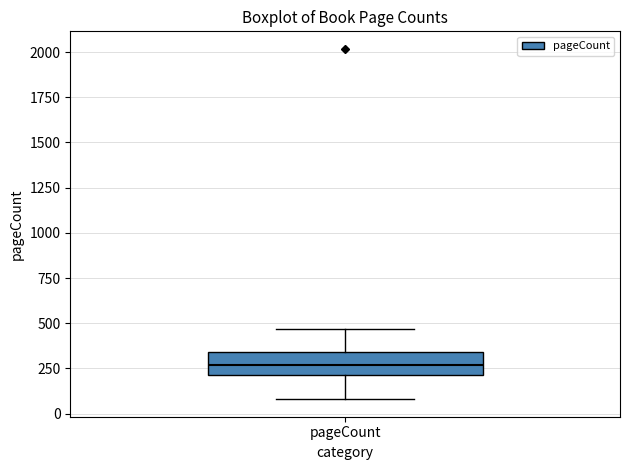

Read this box plot against the y-axis: the position of the median line, the range covered by the box, and the ends of both whiskers. The values are not printed on the chart, so give them approximately, as read against the axis.

median 250, box 200 to 350, whiskers 100 to 450